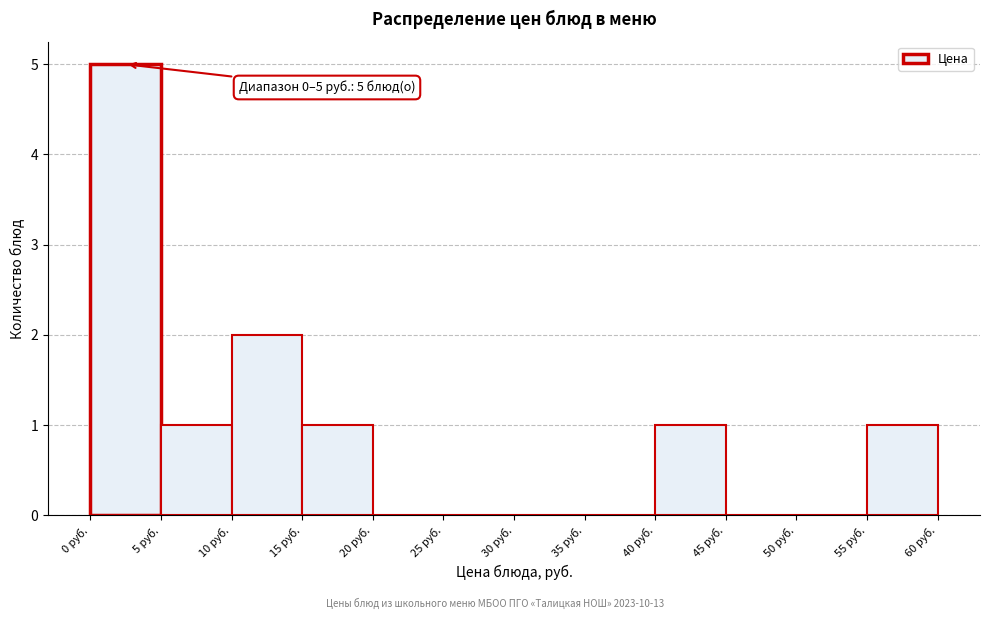

Over which range of the x-axis is the bar tallest?

0 to 5